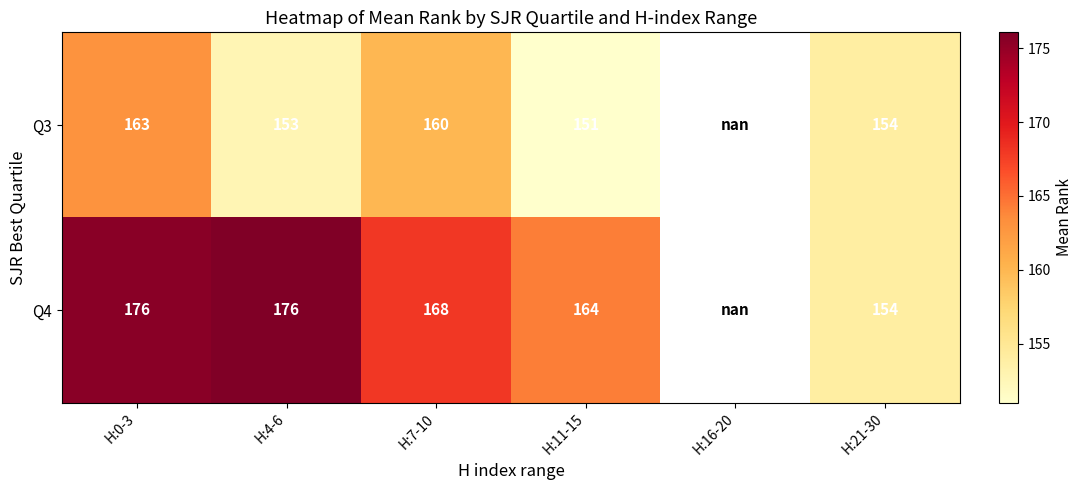

Is the value of Q3 at H:11-15 greater than the value of Q4 at H:7-10?

No